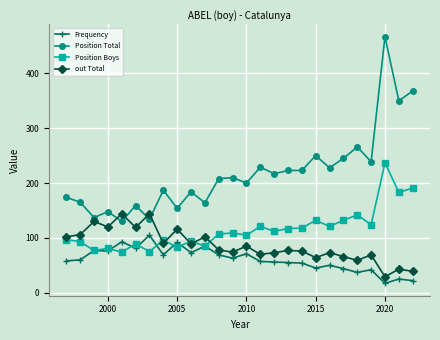

What is the average value of the out Total series?

86